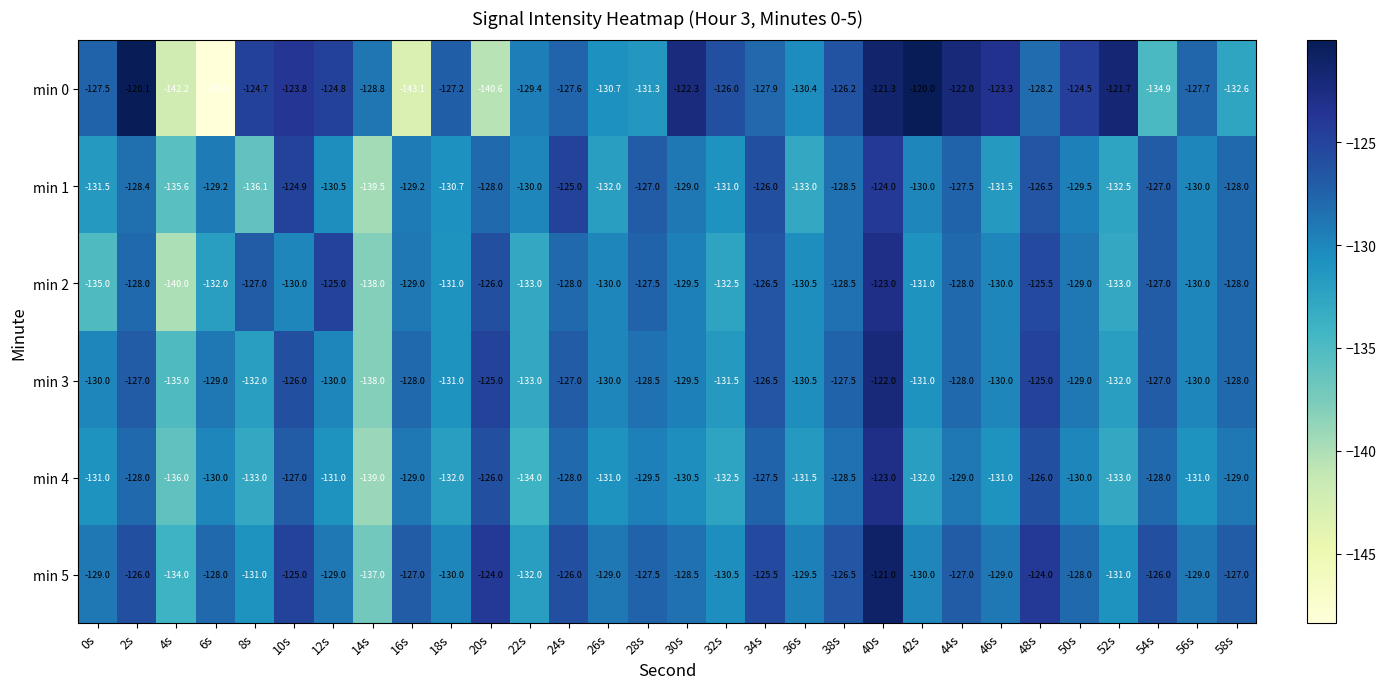

What is the approximate value of min 5 at 10s?

-125.0